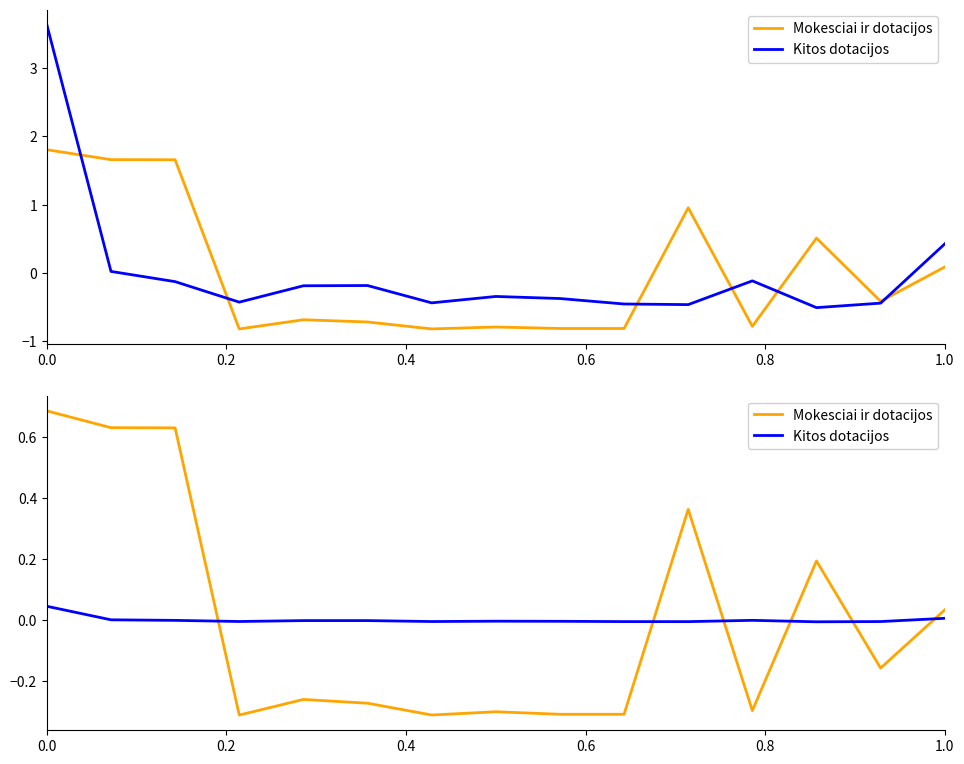

At which category does the chart reach its minimum across all series?

0.6